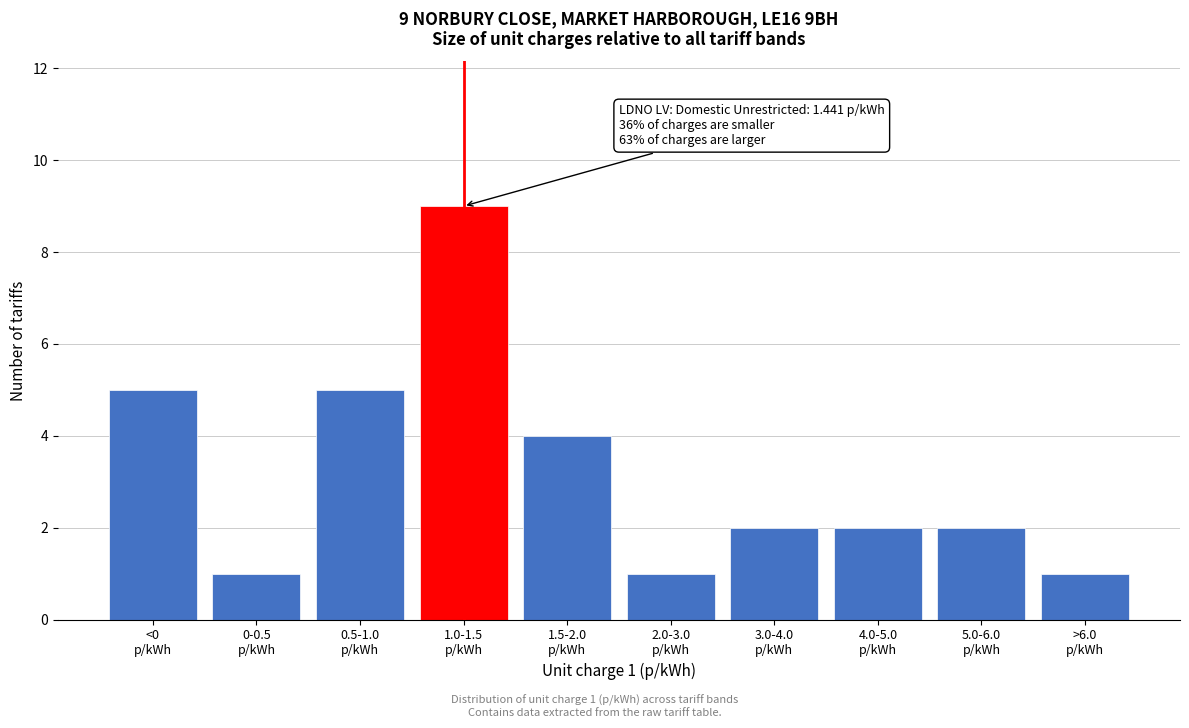

Reading right to left, transcribe all the data shown in this chart.

1	2	2	2	1	4	9	5	1	5